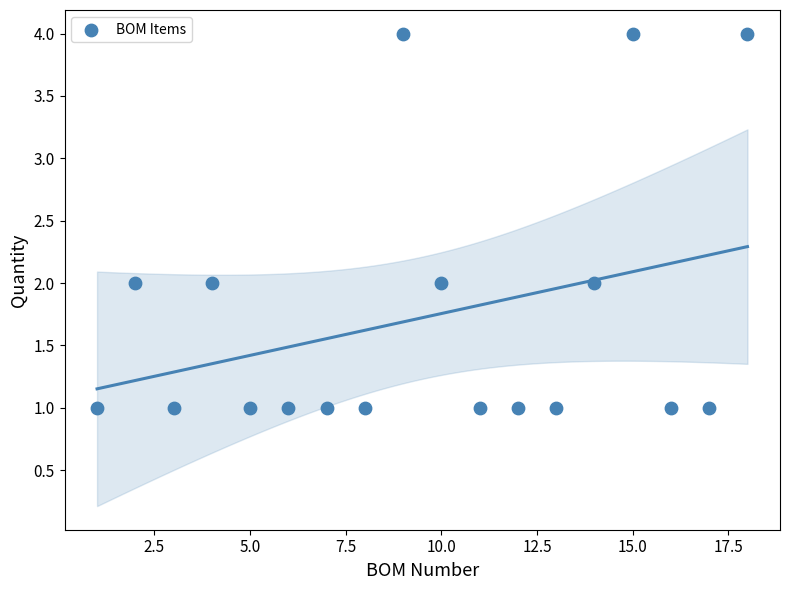

What is the range of X values (max minus min)?

17